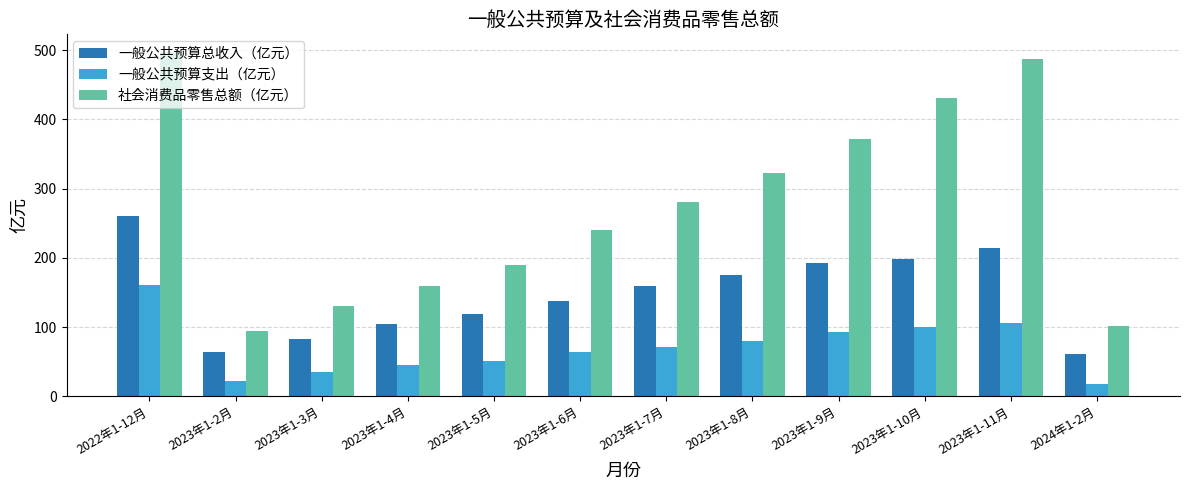

At which label does 社会消费品零售总额（亿元） reach its minimum?

2023年1-2月